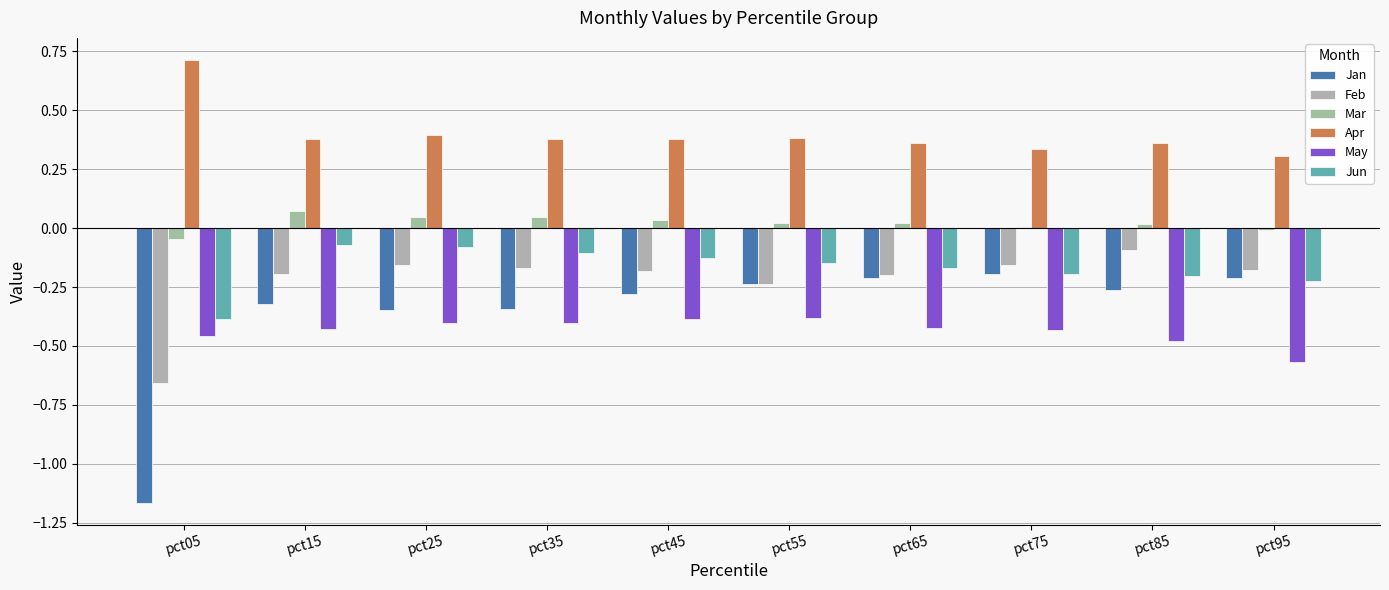

What is the difference between the highest and lowest values at pct75?

0.8